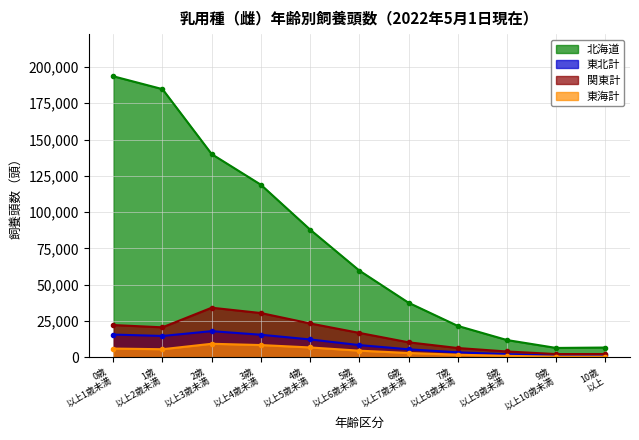

What is the maximum value for 東北計?

18040